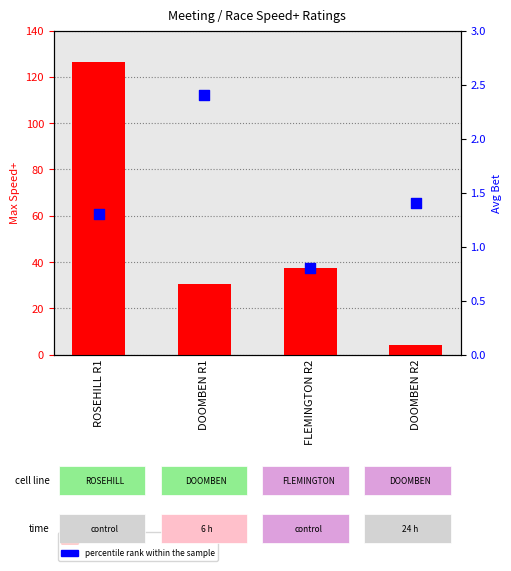

Which series contains the lowest Y value?

percentile rank within the sample